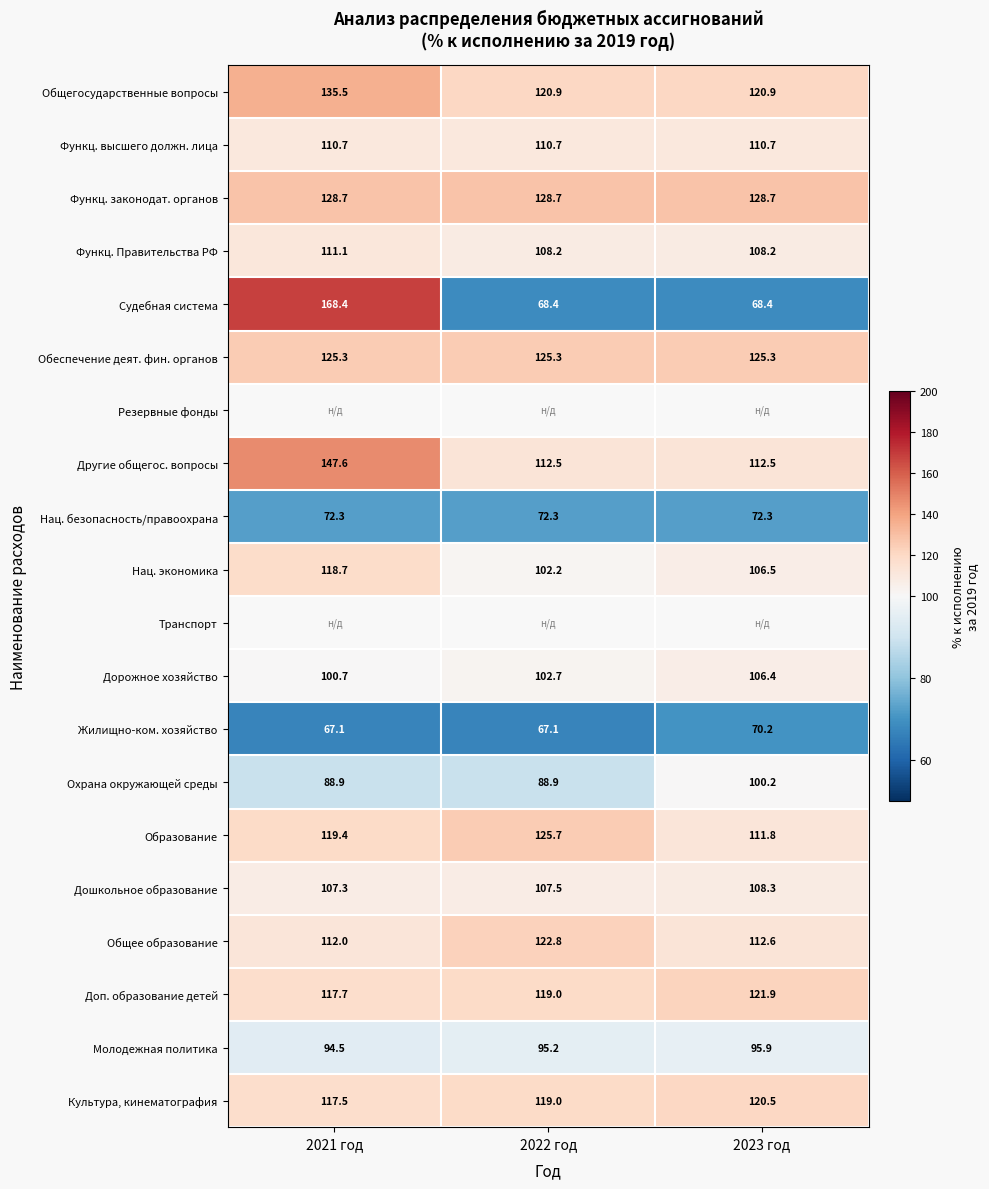

Is the value of Общее образование at 2021 год greater than the value of Молодежная политика at 2023 год?

Yes